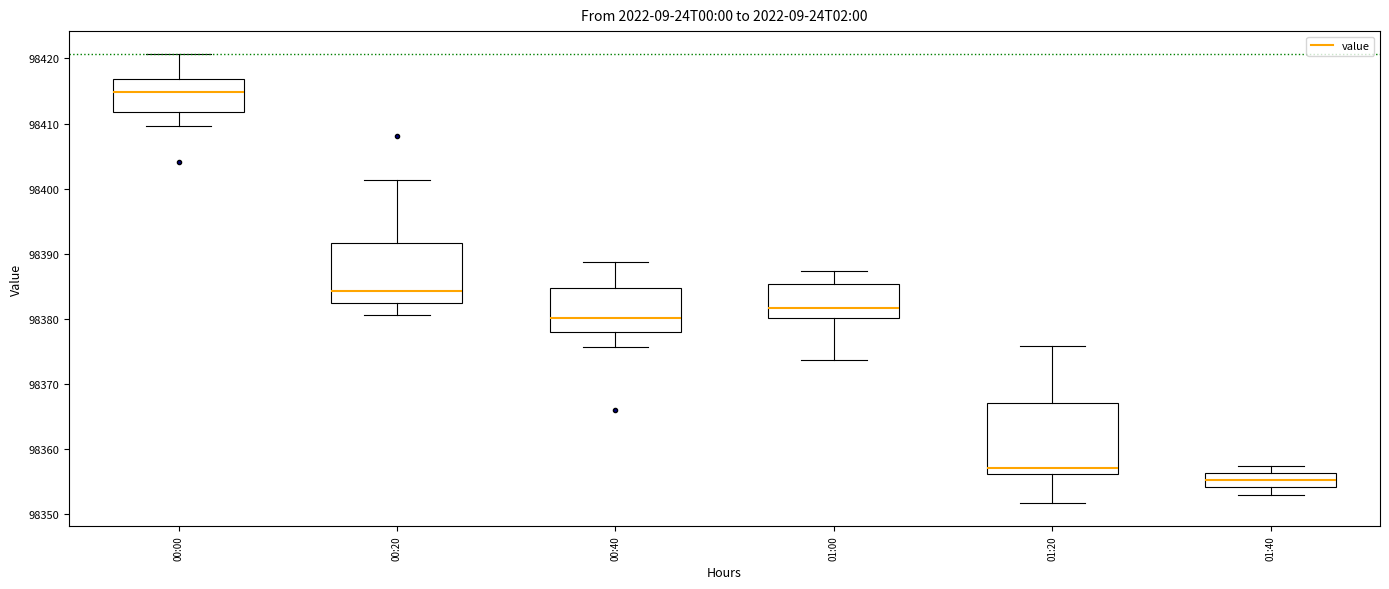

Where does the upper whisker of the box for 01:00 end on the y-axis? The values are not printed on the chart, so give them approximately, as read against the axis.

98387